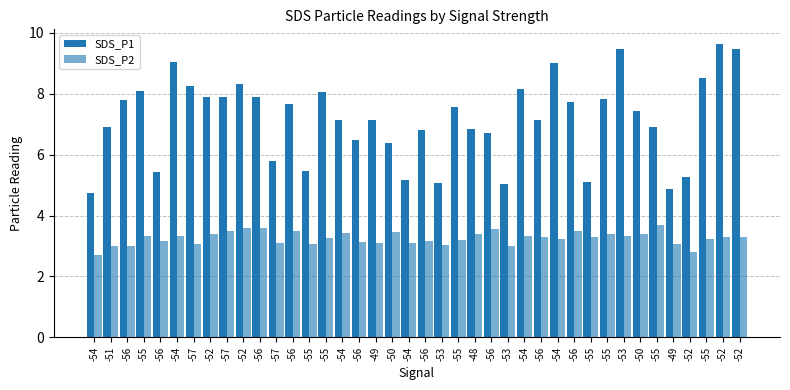

What is the difference between the highest and lowest values at -52?

4.5